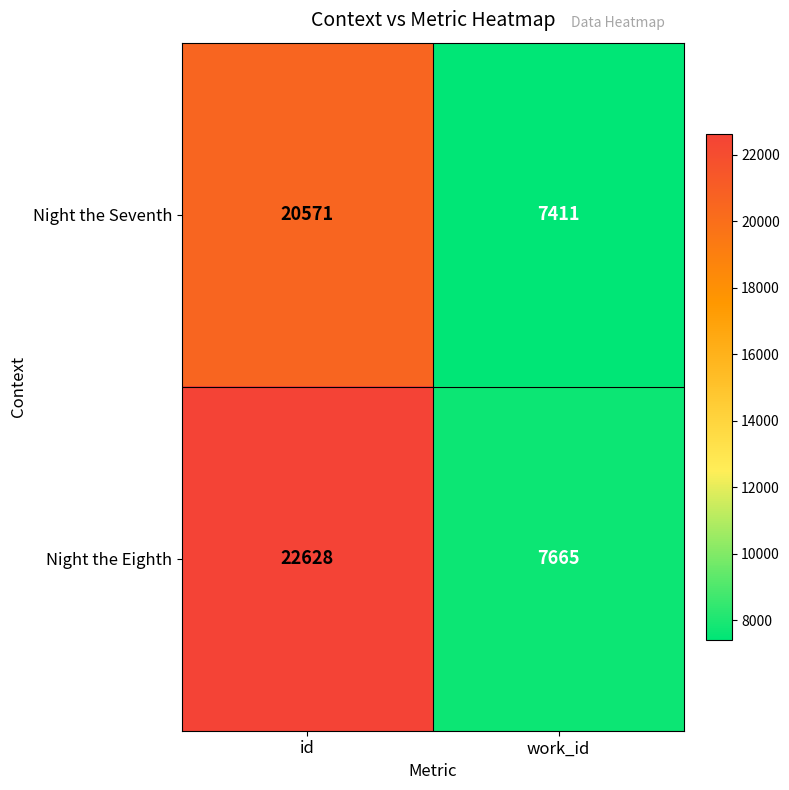

Between id and work_id, which series saw the biggest shift?

Night the Eighth